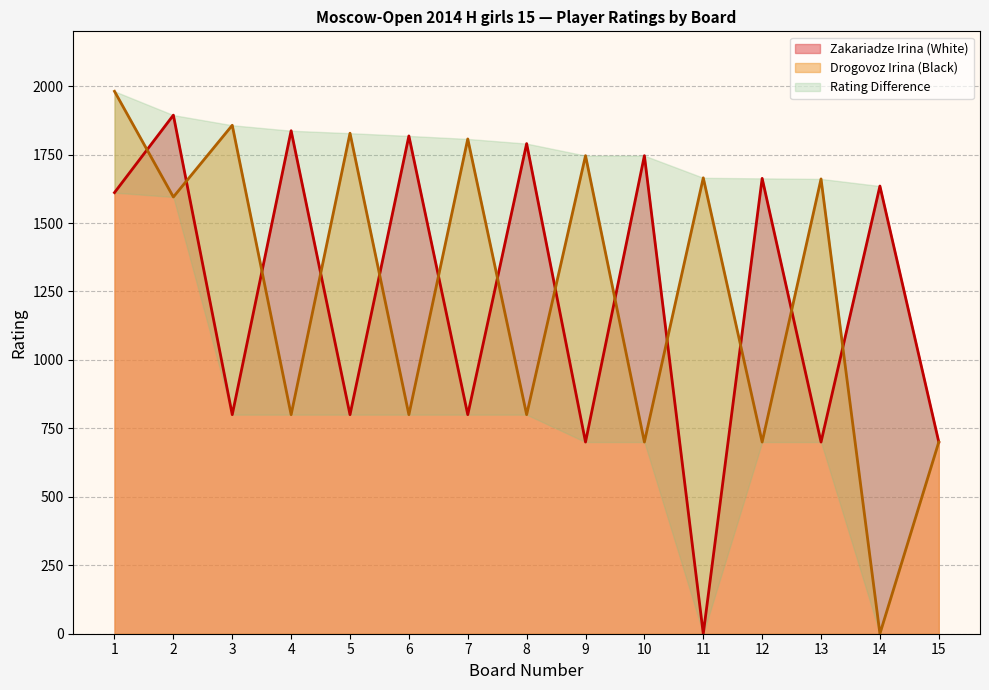

True or false: Drogovoz Irina has more than 2 points higher than both neighbors.

True